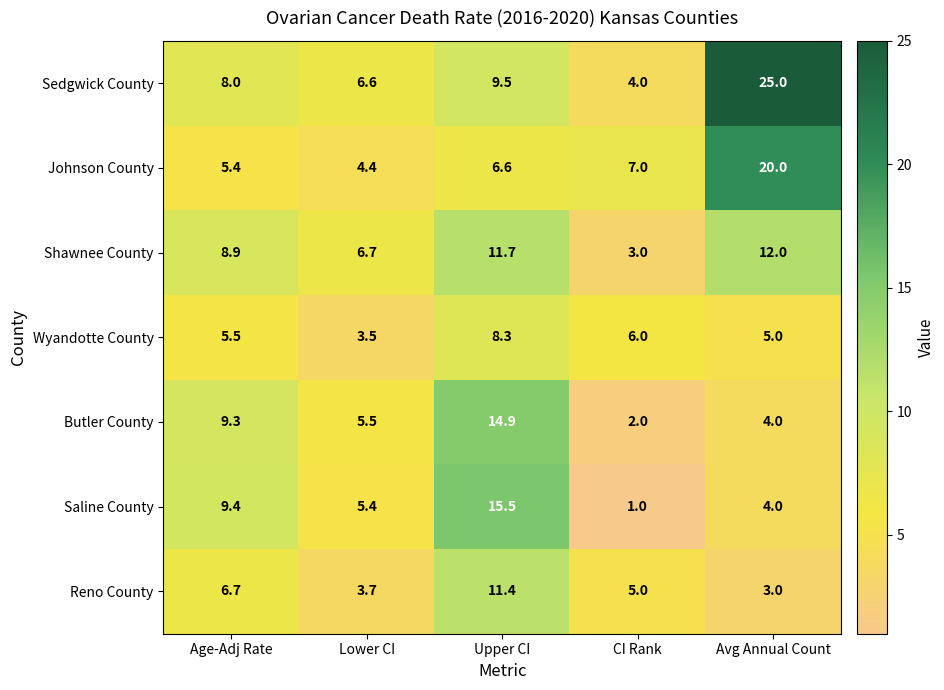

Where does the Johnson County series first go above 6?

Upper CI